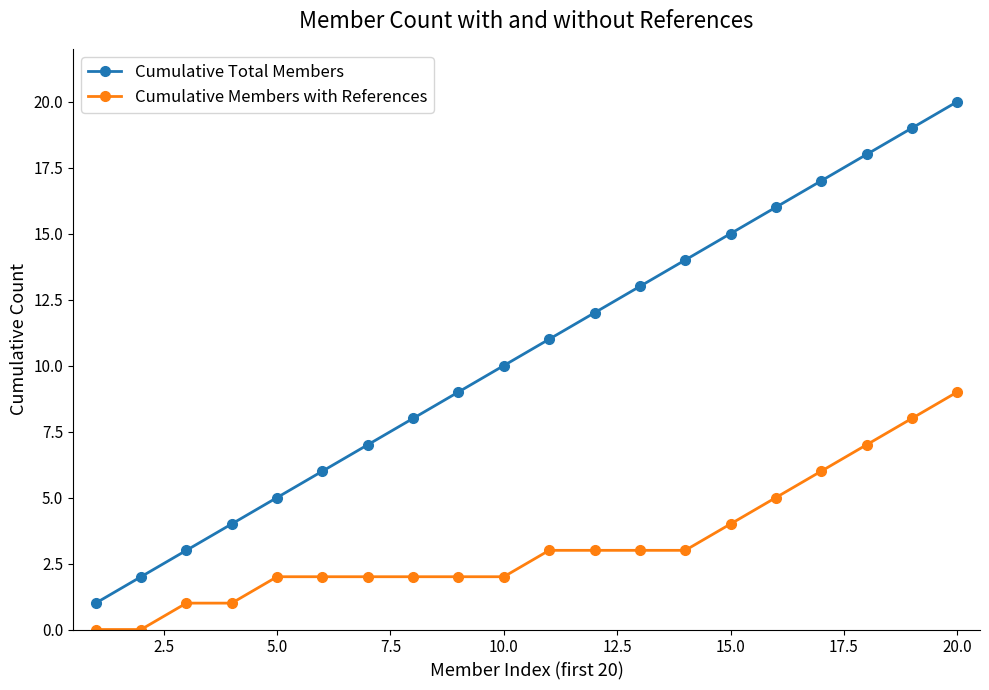

Which series has the largest range (max minus min)?

Cumulative Total Members